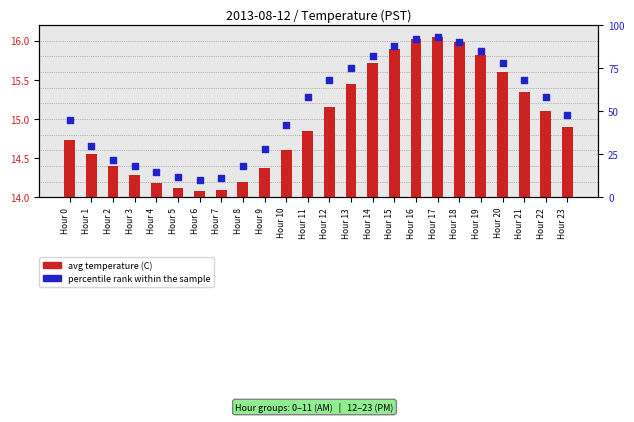

Which series has the widest spread of Y values?

percentile rank within the sample